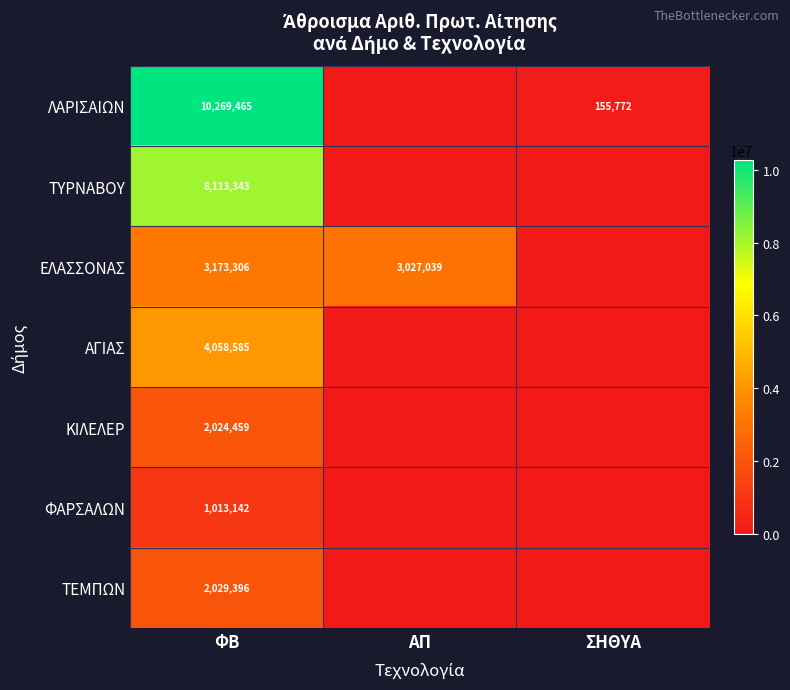

True or false: ΛΑΡΙΣΑΙΩΝ has a value of 3647008 at ΦΒ.

False